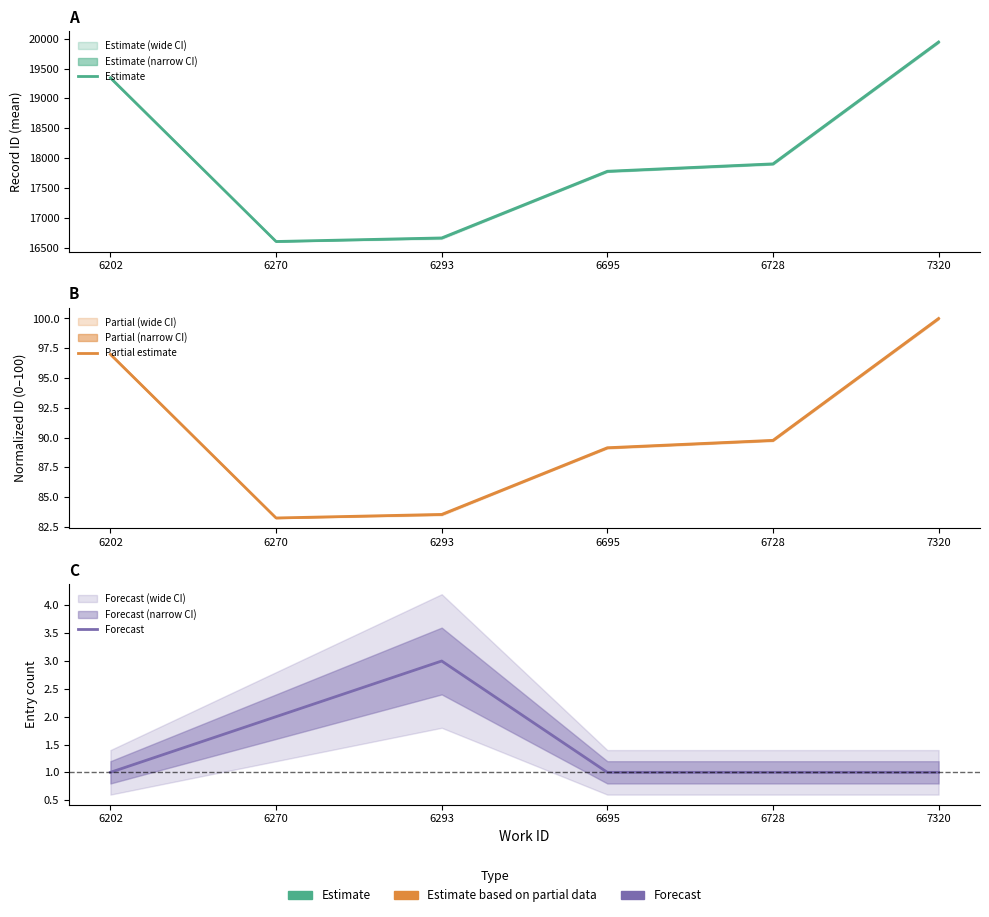

True or false: Partial estimate and Estimate cross at least once.

False